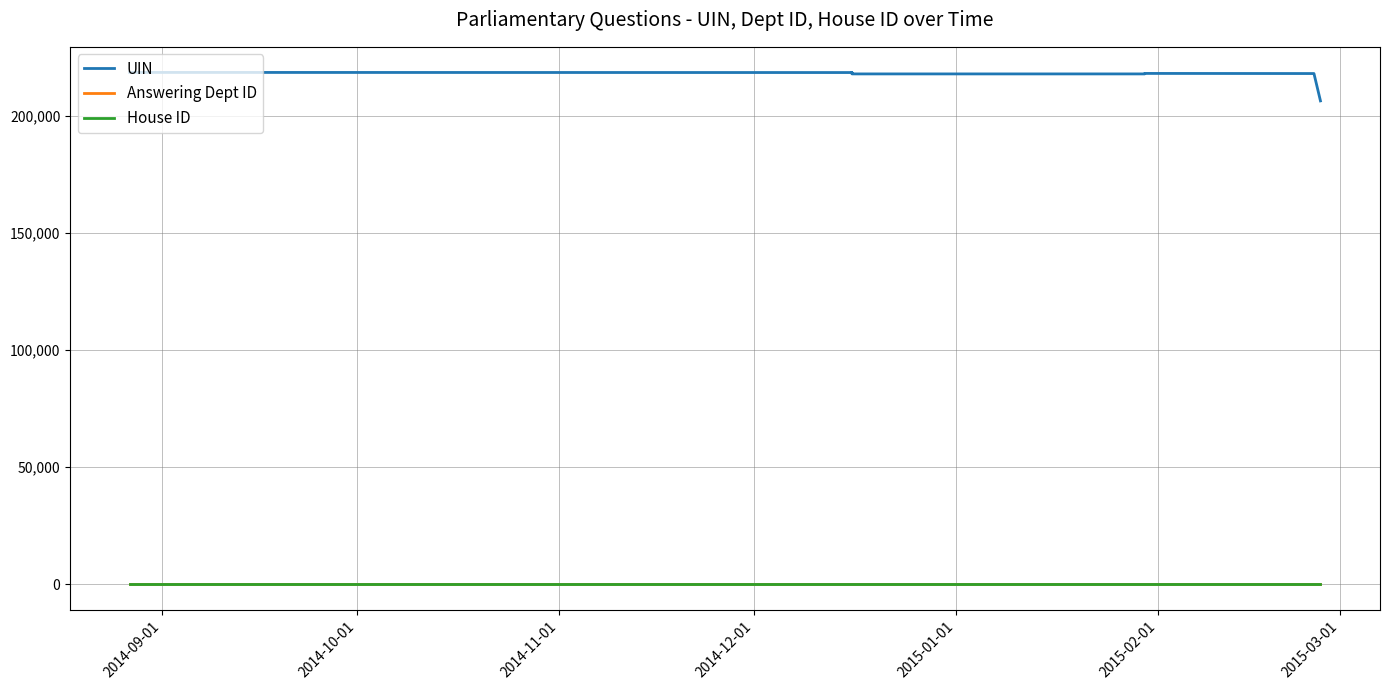

Does the chart display data point markers on the line(s)?

No